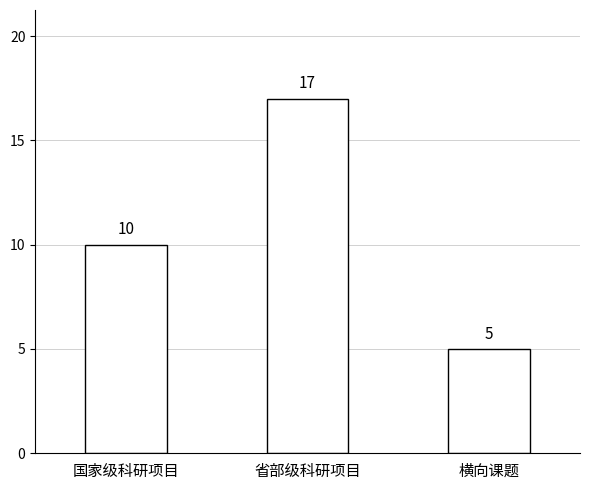

What is the sum of all values?

32